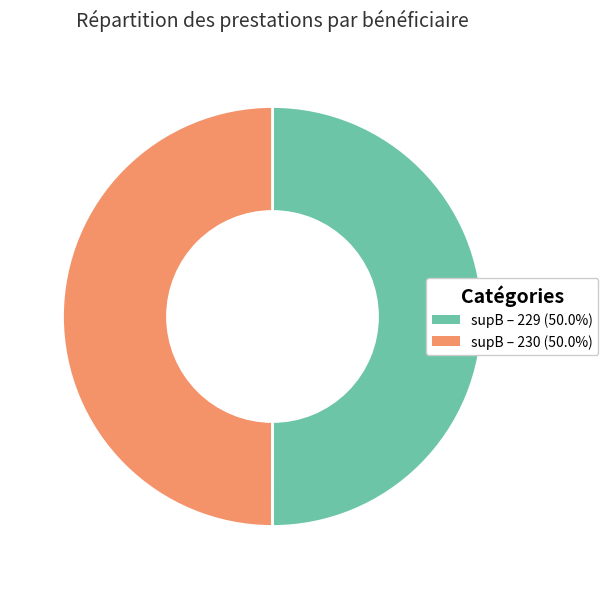

Is the sum of supB – 230 (50.0%) and supB – 229 (50.0%) greater than half?

Yes